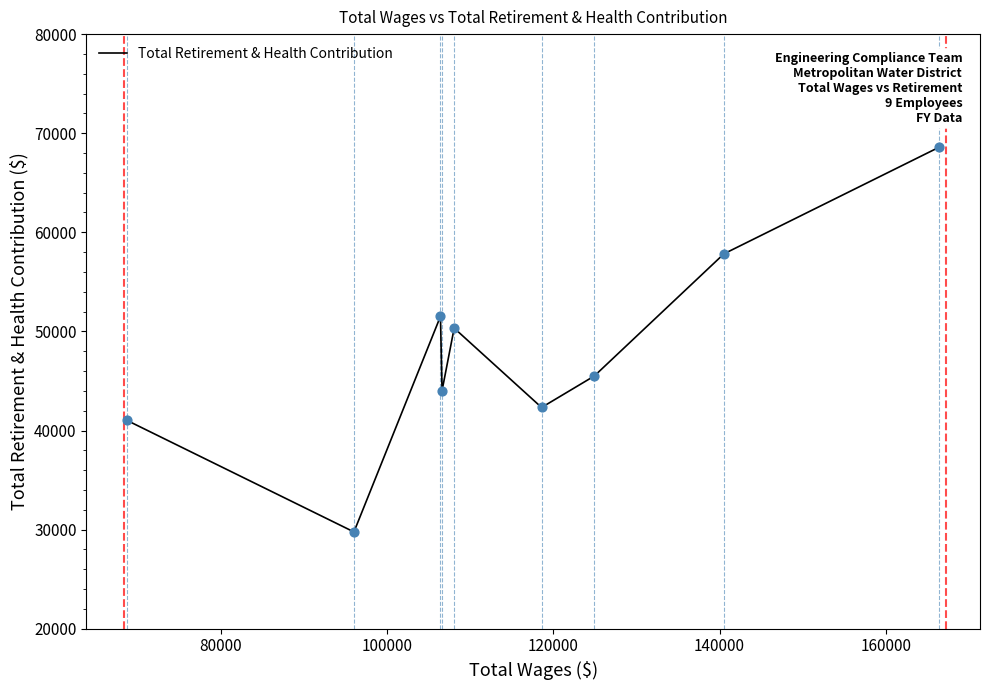

Which has a higher value, 80000 or 100000?

80000